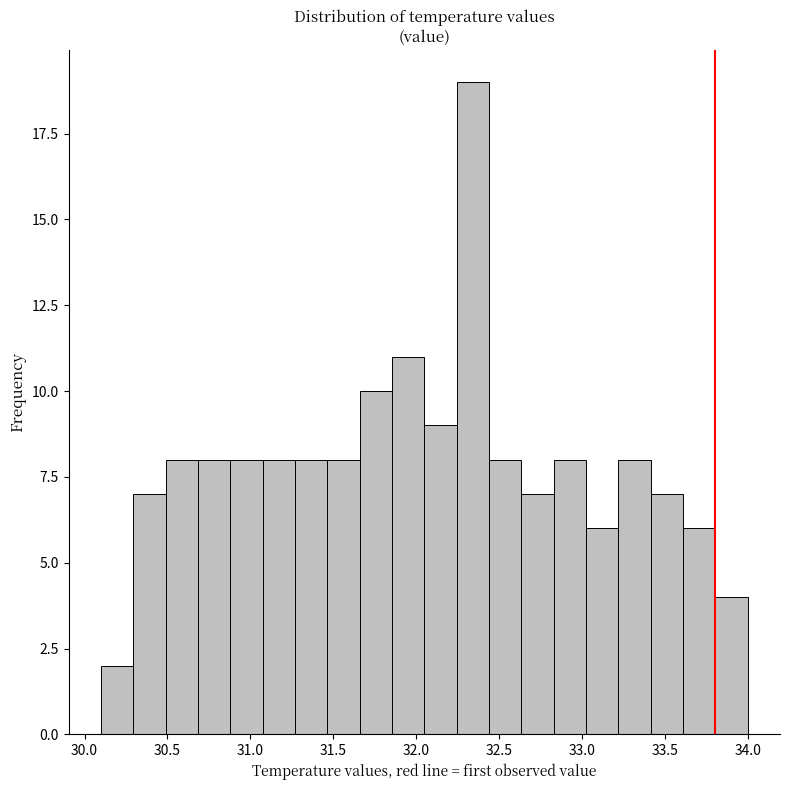

Read against the x-axis, roughly where is the centre of the tallest bar?

32.35